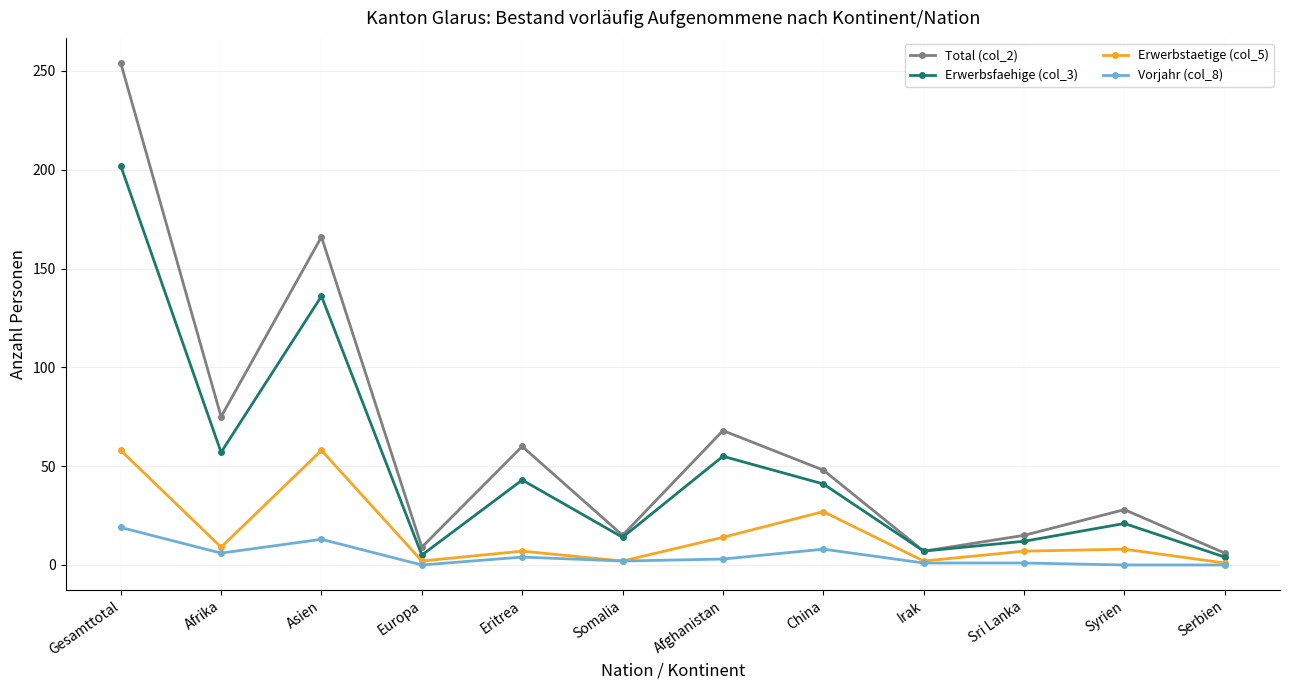

What is the sum of the Erwerbsfaehige (col_3) values at Serbien and Gesamttotal?

206